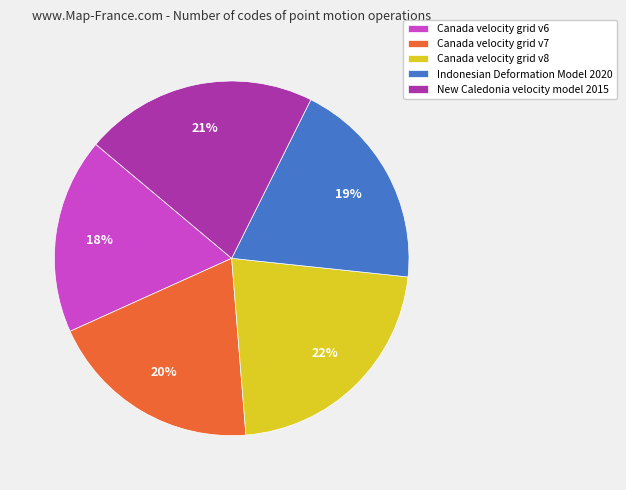

Approximately how many times larger is the value at New Caledonia velocity model 2015 compared to Canada velocity grid v7?

1.1